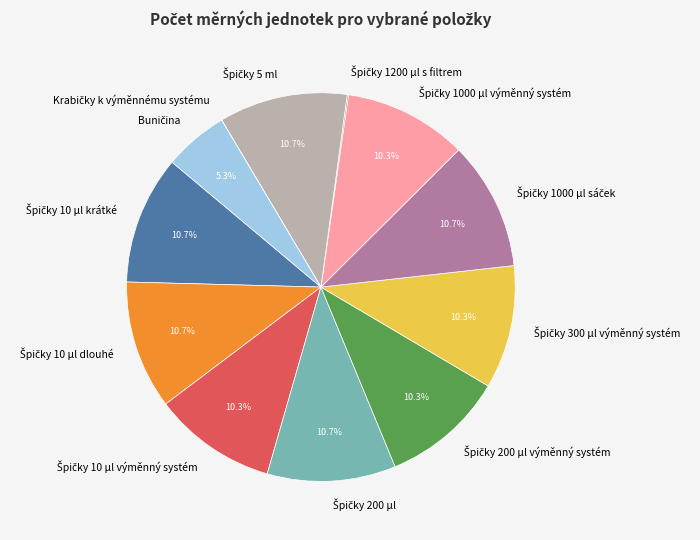

Is there a majority slice in this chart?

No